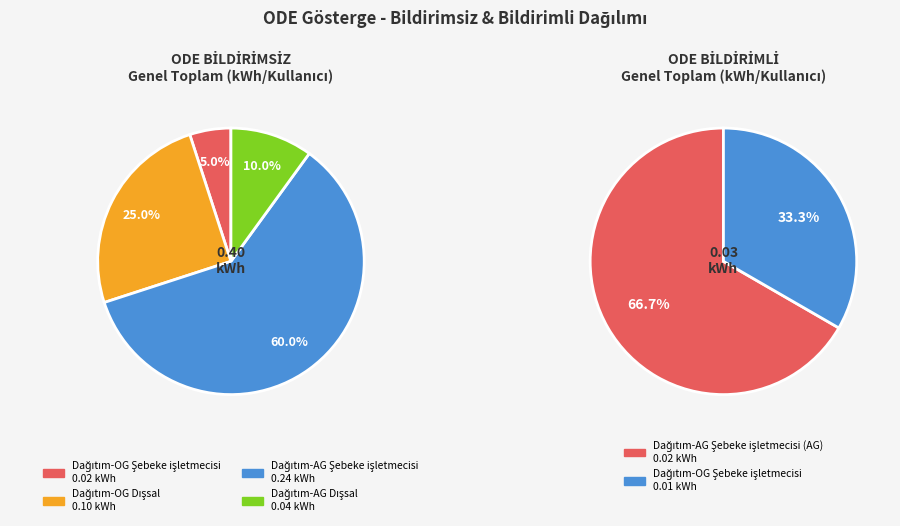

Between Dağıtım-AG Dışsal and Dağıtım-OG Şebeke işletmecisi, which is larger?

Dağıtım-AG Dışsal